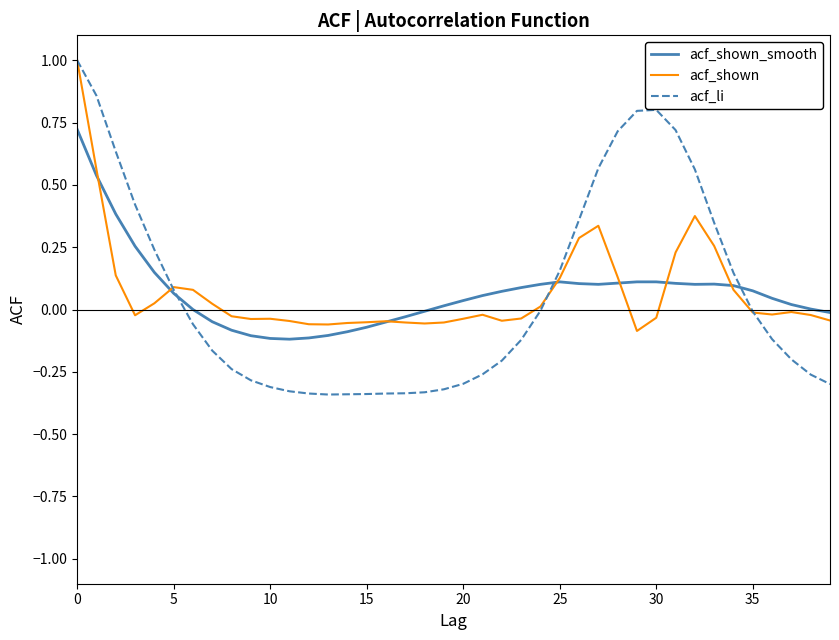

Which series has the widest spread of values?

acf_li